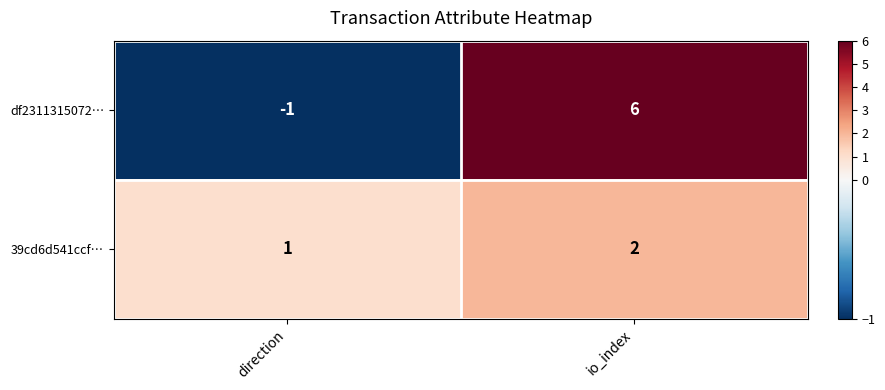

How many series are shown in this chart?

2